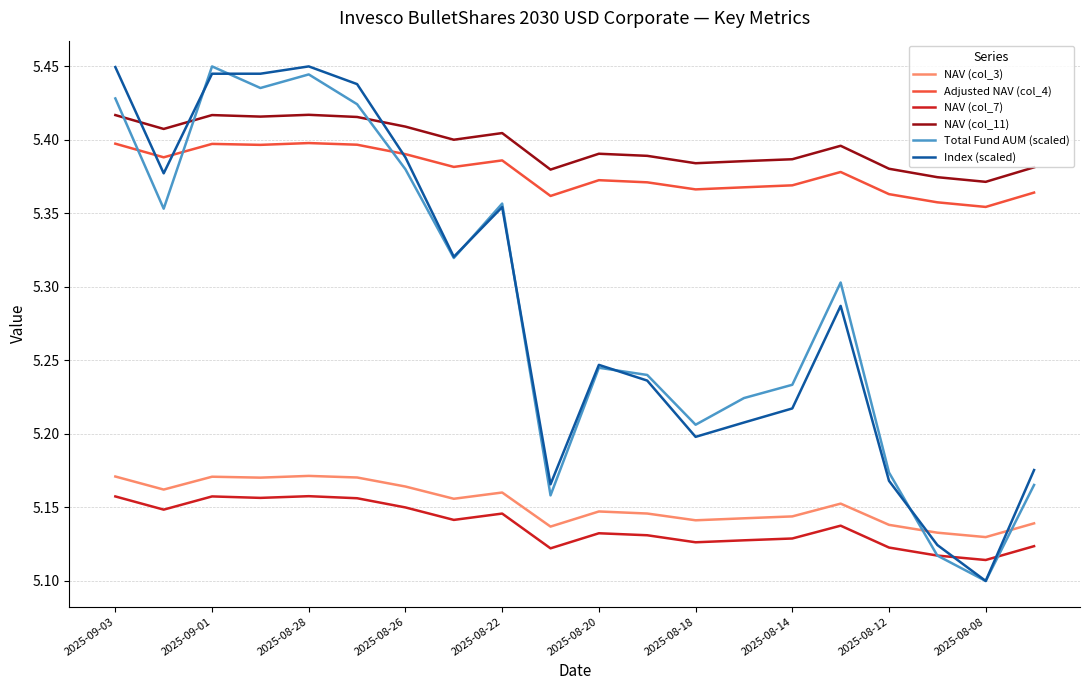

What are all the series names shown in the legend?

NAV (col_3), Adjusted NAV (col_4), NAV (col_7), NAV (col_11), Total Fund AUM (scaled), Index (scaled)